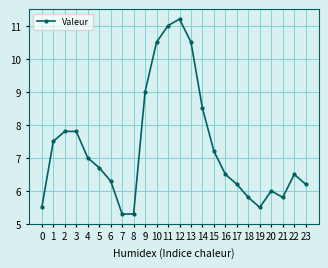

What is the difference between the second highest and minimum values?

5.7